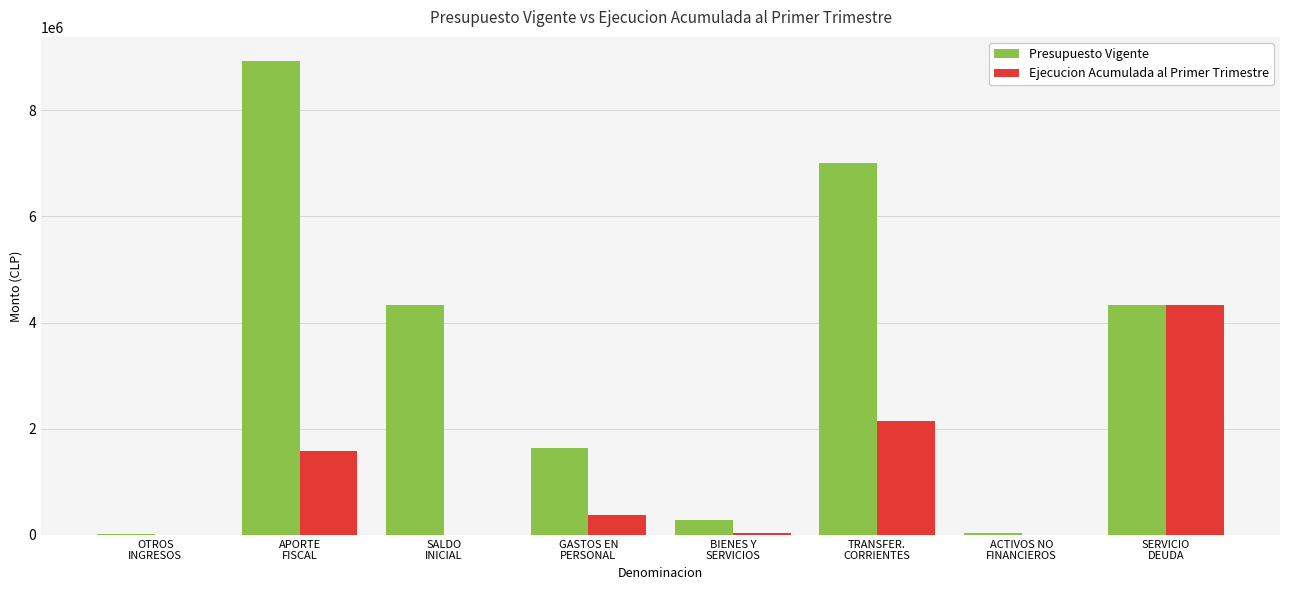

Which series has the largest total across all categories?

Presupuesto Vigente